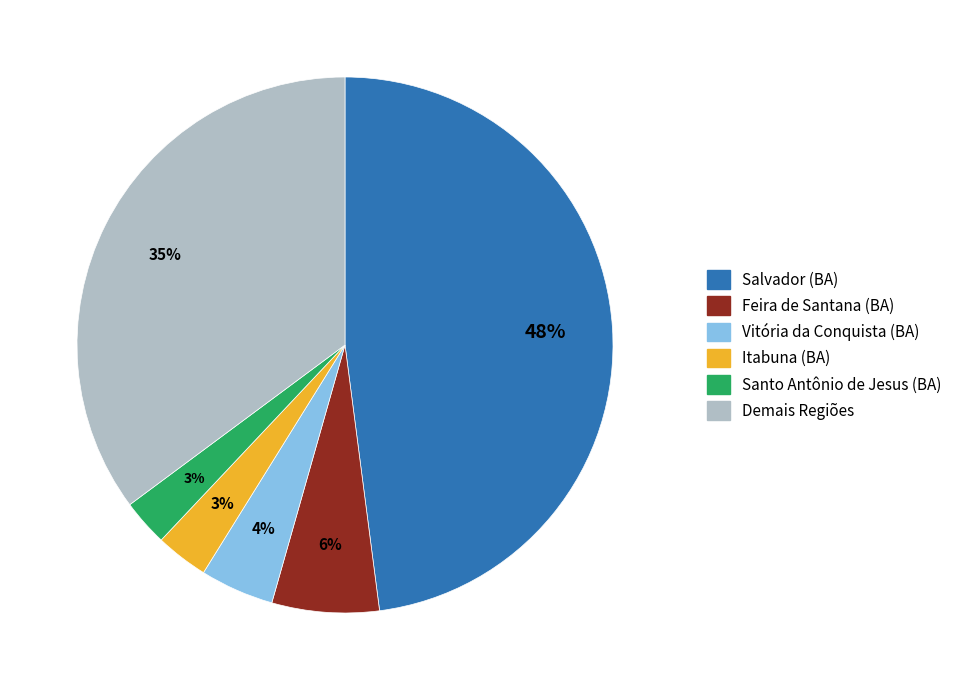

To the nearest percent, what is the average slice percentage?

17%